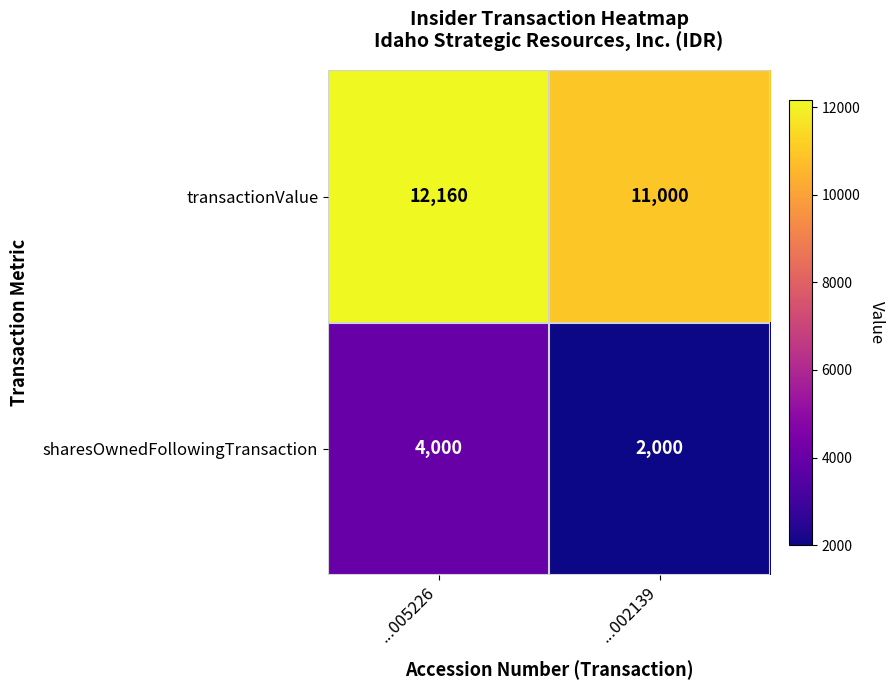

Reading left to right, transcribe all the data shown in this chart.

transactionValue: 12160	11000
sharesOwnedFollowingTransaction: 4000	2000